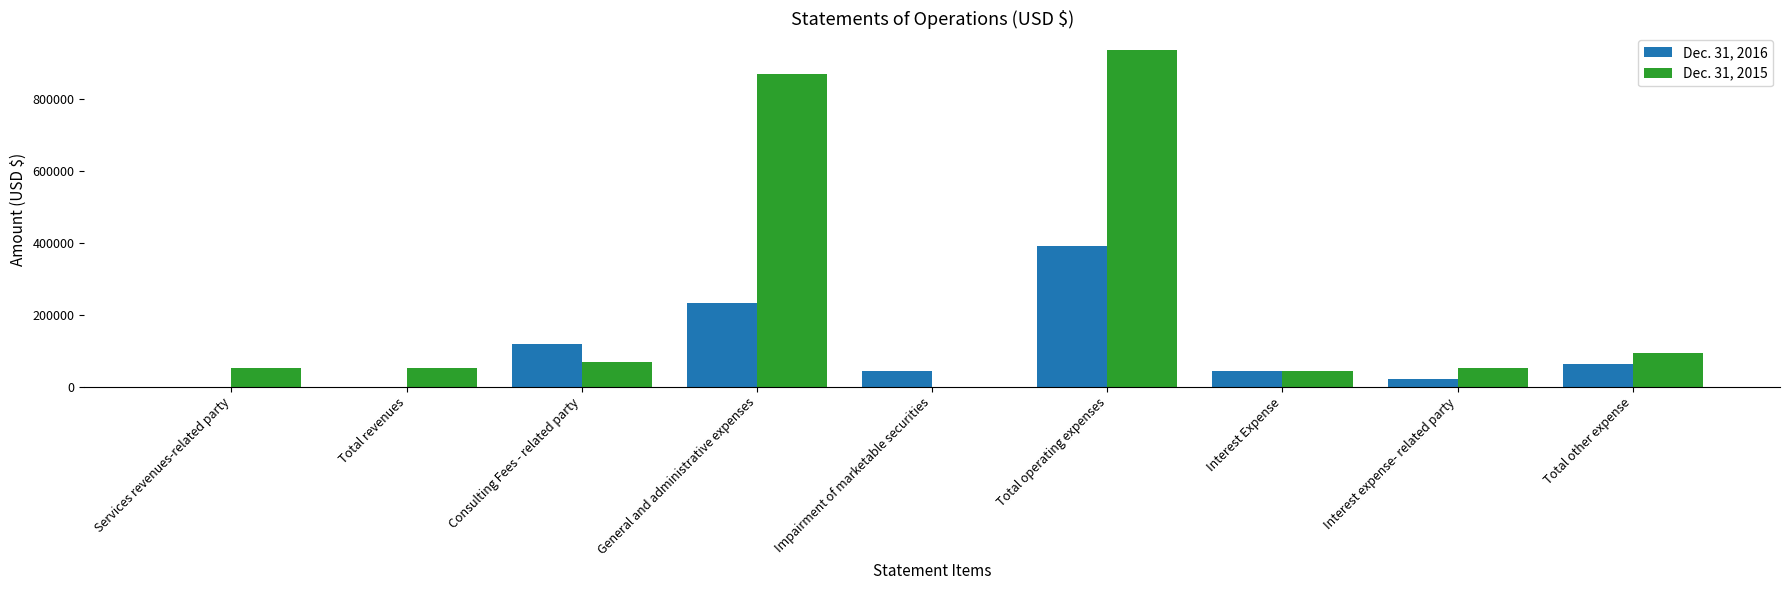

What is the average value of the Dec. 31, 2015 series?

240680